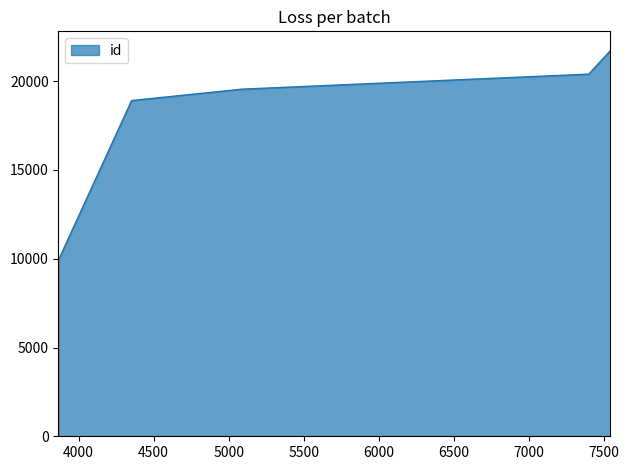

What is the minimum value shown in the chart?

9925